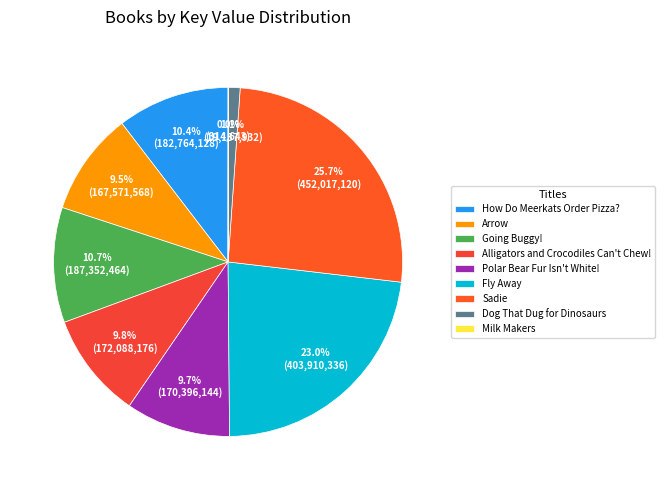

Which has a higher value, Polar Bear Fur Isn't White! or Going Buggy!?

Going Buggy!